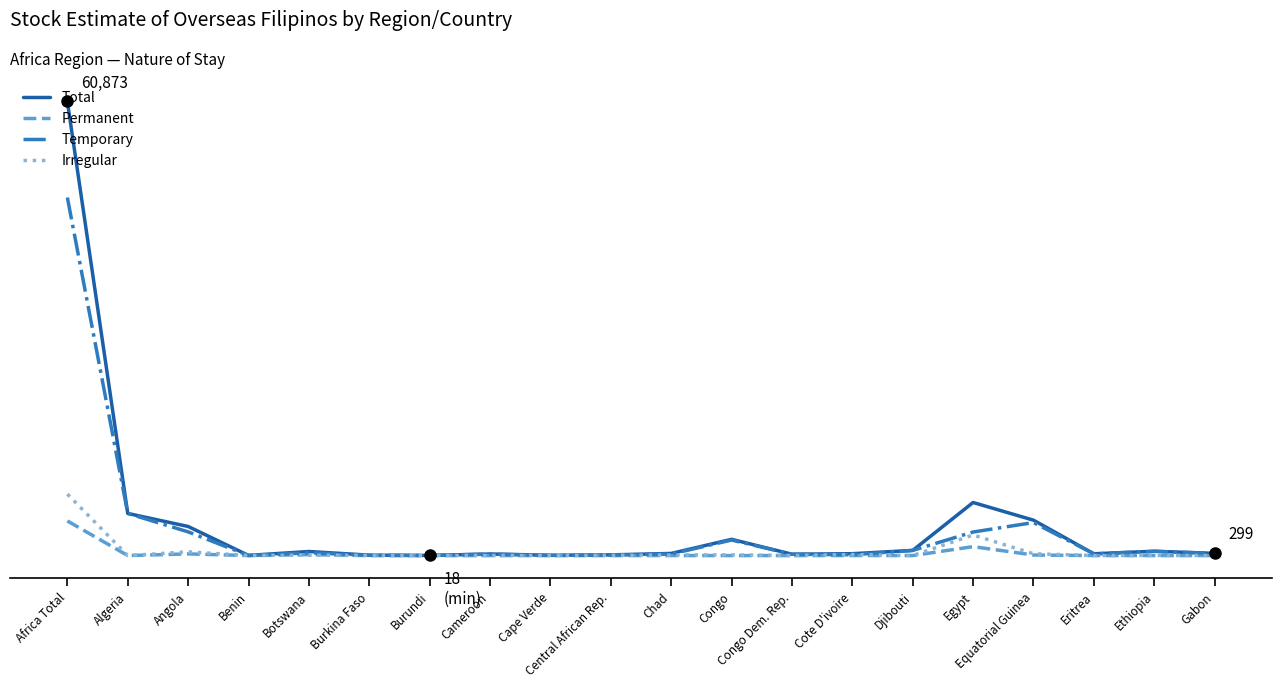

At which label is Permanent closest to 2320?

Egypt